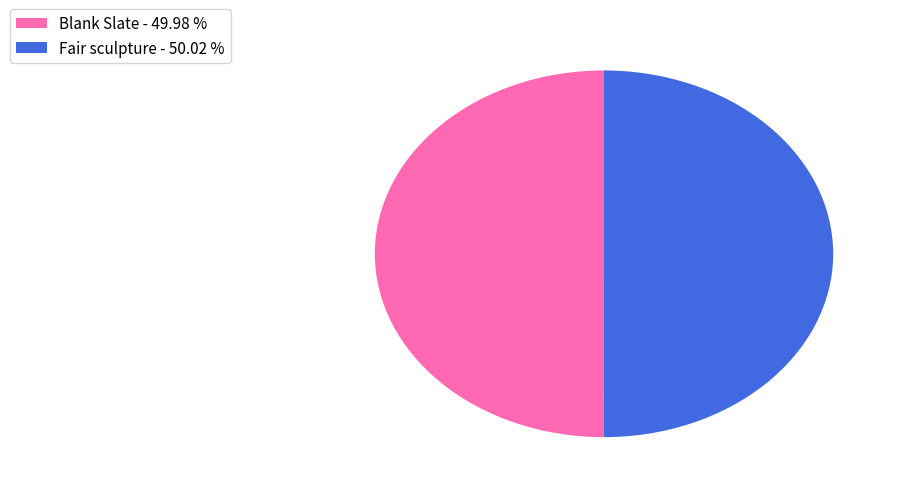

Combined, do Blank Slate - 49.98 % and Fair sculpture - 50.02 % account for over 50%?

Yes